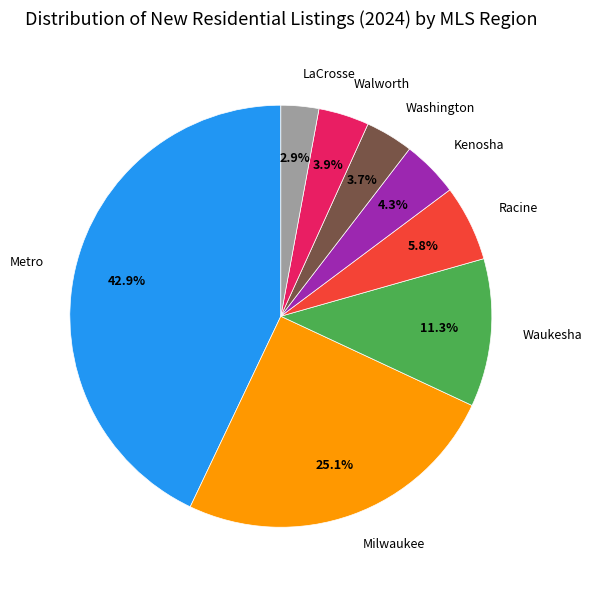

How many segments does this pie chart have?

8